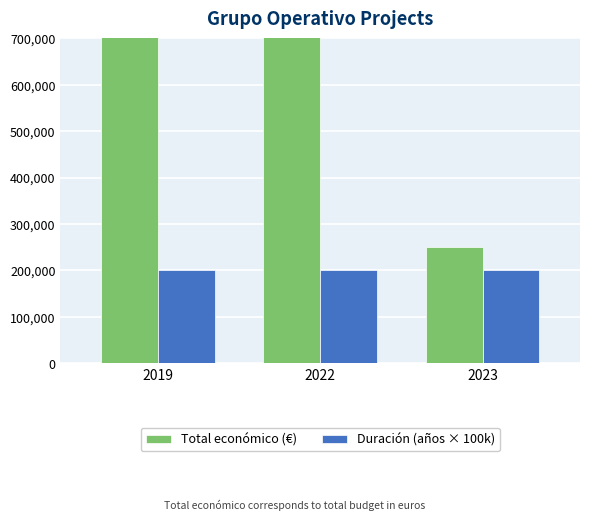

Rank the series by their average value, from lowest to highest.

Duración (años × 100k), Total económico (€)